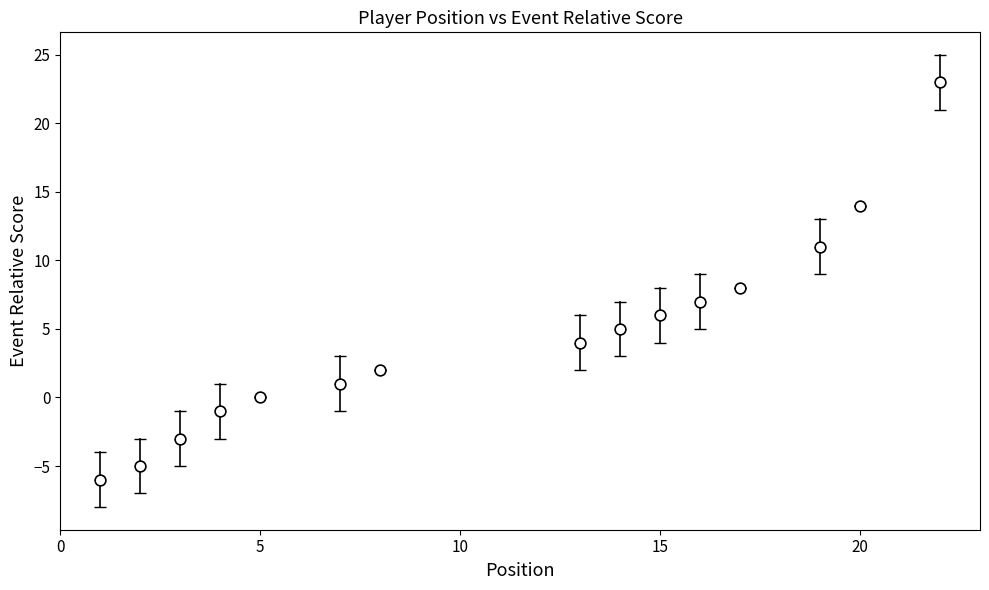

What is the range of Y values (max minus min)?

29